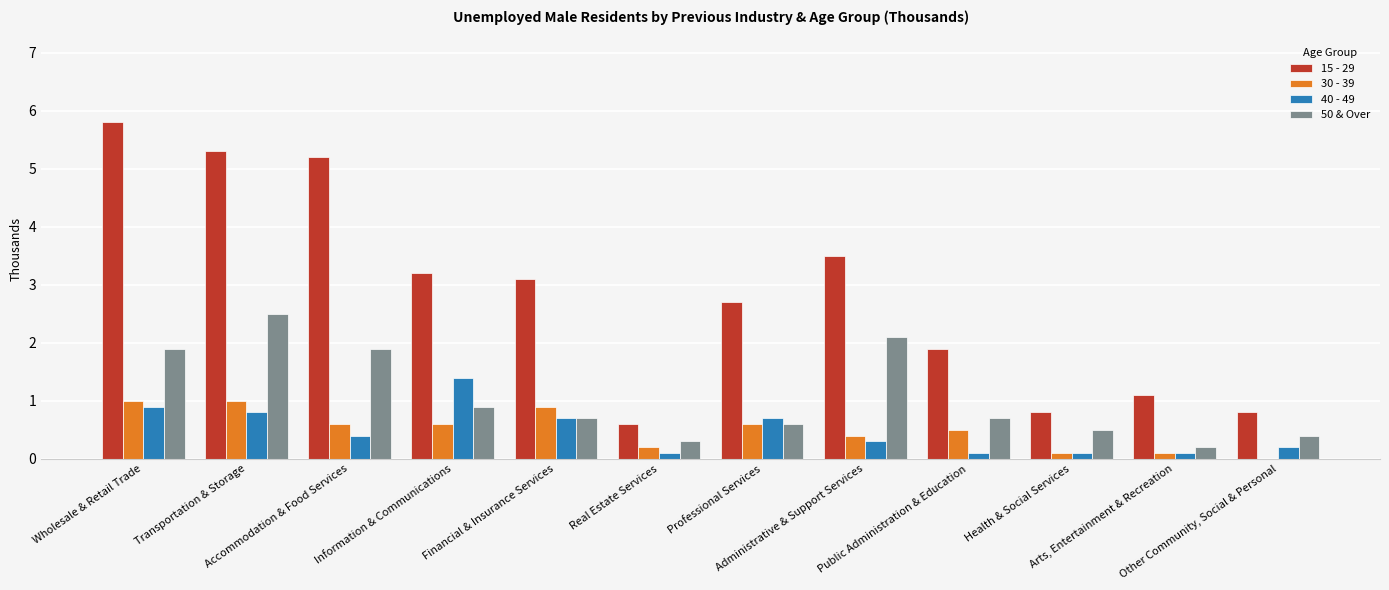

How many values in 30 - 39 are above zero?

11